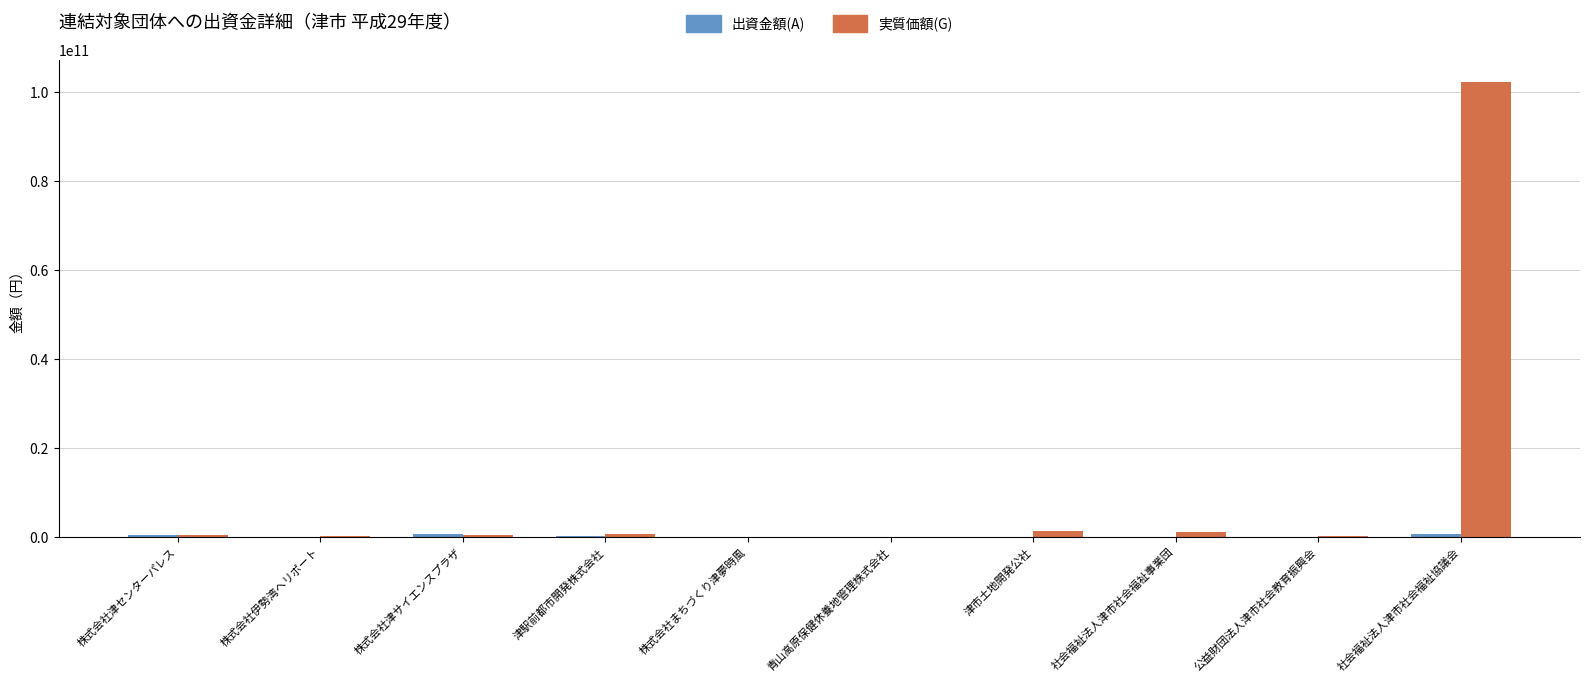

At which category is the sum across all series the highest?

社会福祉法人津市社会福祉協議会